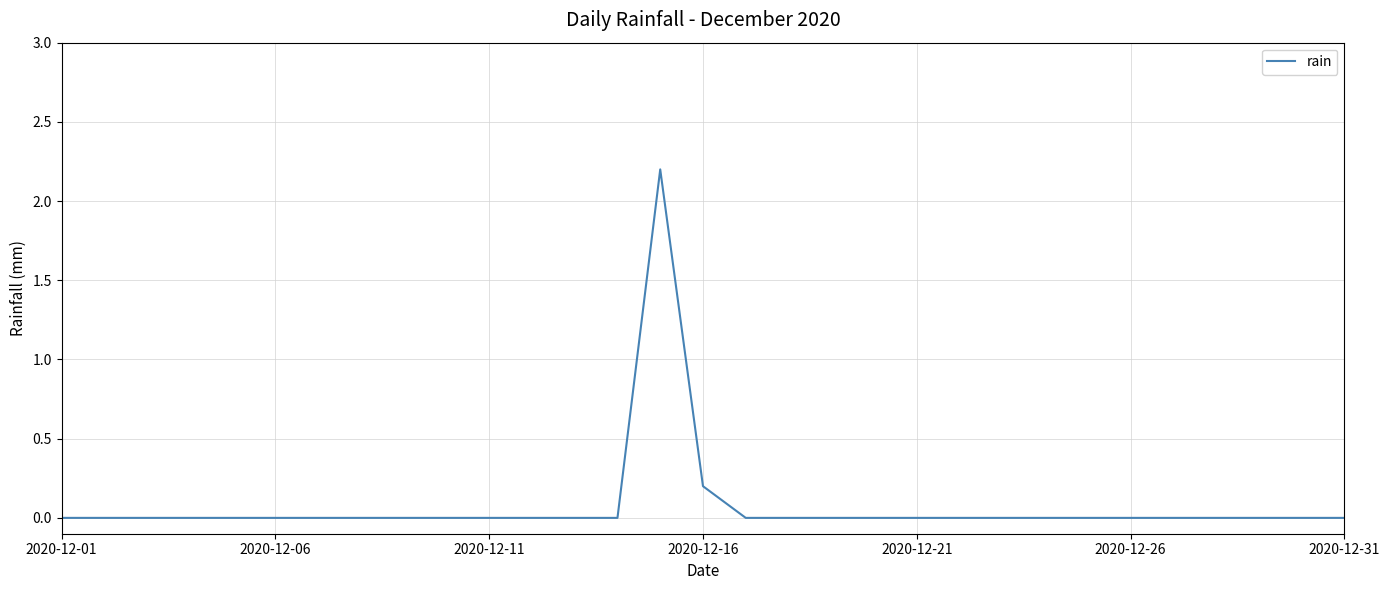

Does the chart display data point markers on the line(s)?

No